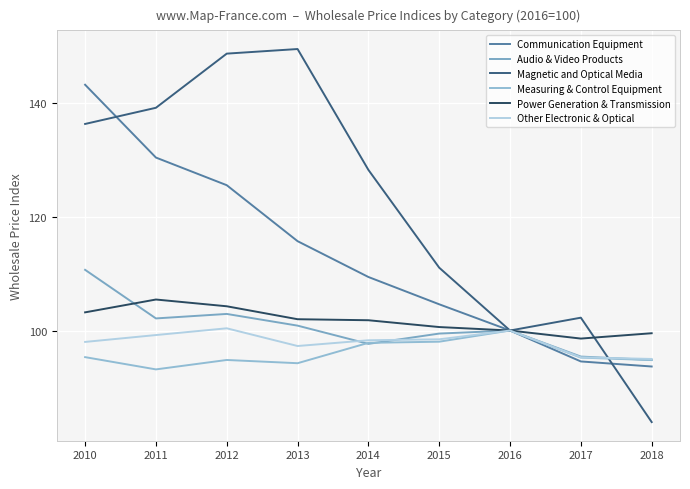

Reading left to right, list all the values displayed in this chart.

Communication Equipment: 143.3	130.5	125.6	115.7	109.4	104.6	100.0	94.5	93.7
Audio & Video Products: 110.7	102.1	102.9	100.9	97.7	99.5	100.0	95.4	94.8
Magnetic and Optical Media: 136.4	139.2	148.8	149.6	128.3	111.1	100.0	102.3	83.9
Measuring & Control Equipment: 95.3	93.2	94.8	94.2	97.8	98.0	100.0	95.2	94.8
Power Generation & Transmission: 103.2	105.5	104.3	102.0	101.8	100.6	100.0	98.6	99.5
Other Electronic & Optical: 98.0	99.2	100.4	97.3	98.3	98.5	100.0	95.3	95.0